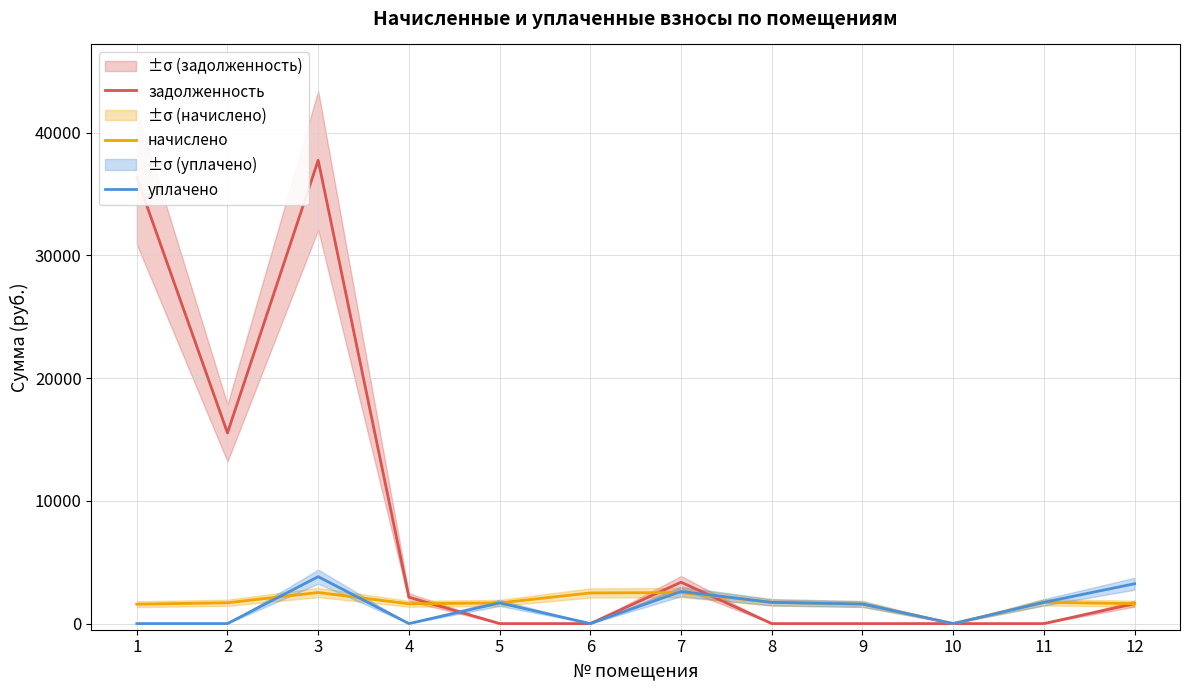

After their last crossing, which series has the higher values: начислено or уплачено?

уплачено